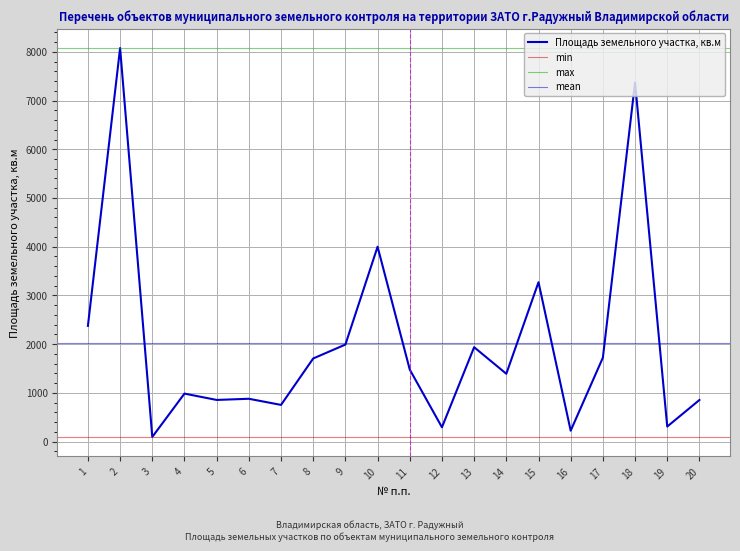

Approximately how many times larger is the value at 2 compared to 1?

3.4